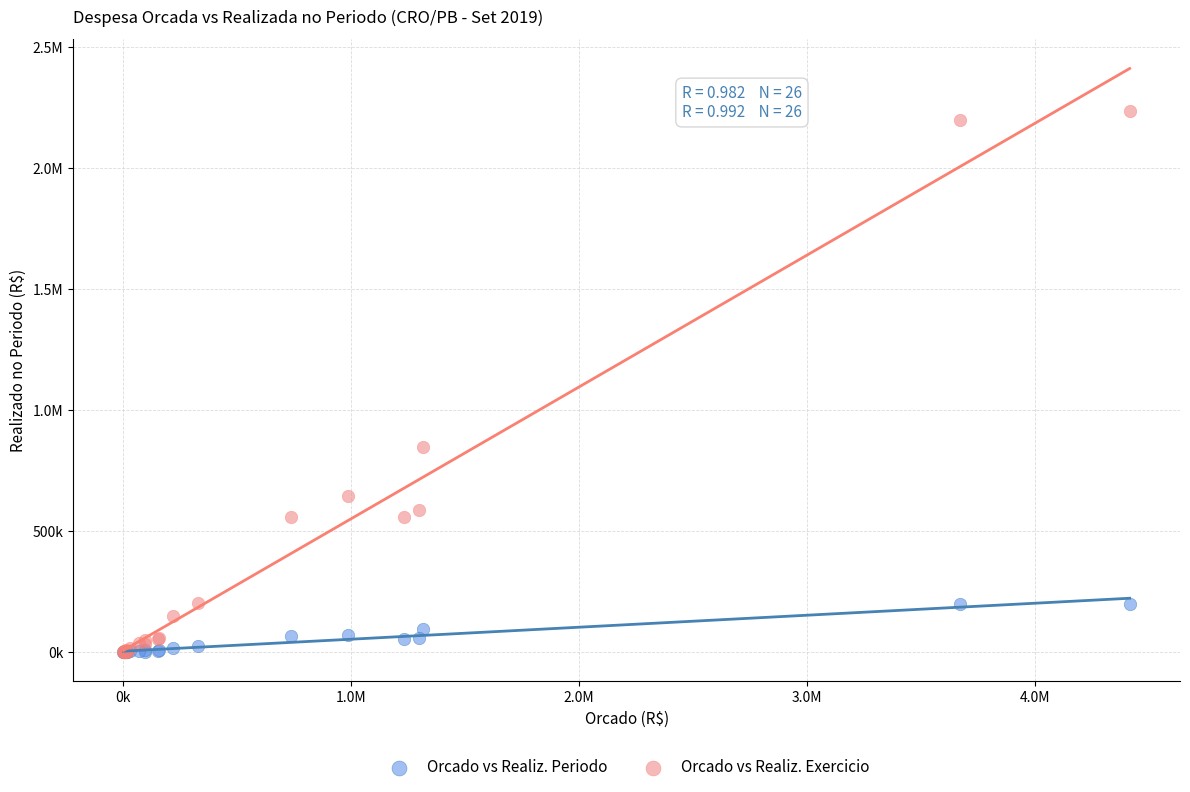

What are all the series names shown in the legend?

Orcado vs Realiz. Periodo, Orcado vs Realiz. Exercicio